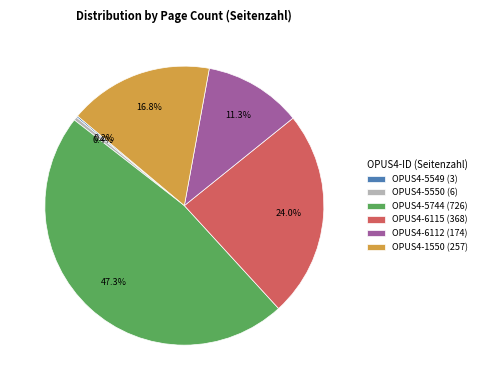

What is the largest slice in the pie chart?

OPUS4-5744